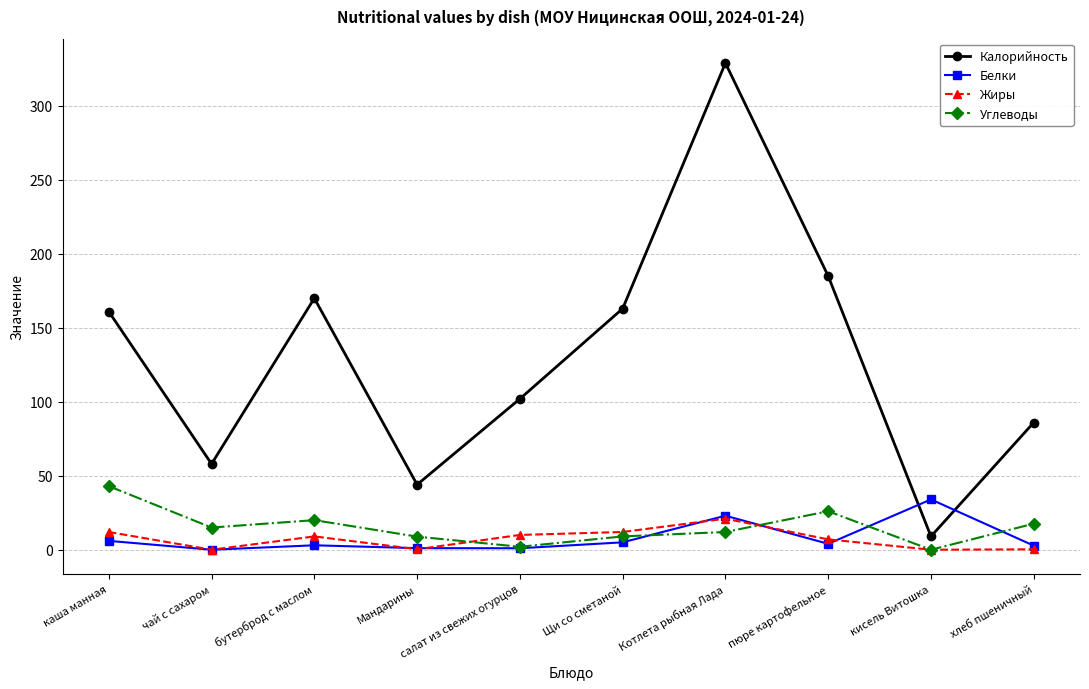

List the series in order of their peak value, highest first.

Калорийность, Углеводы, Белки, Жиры